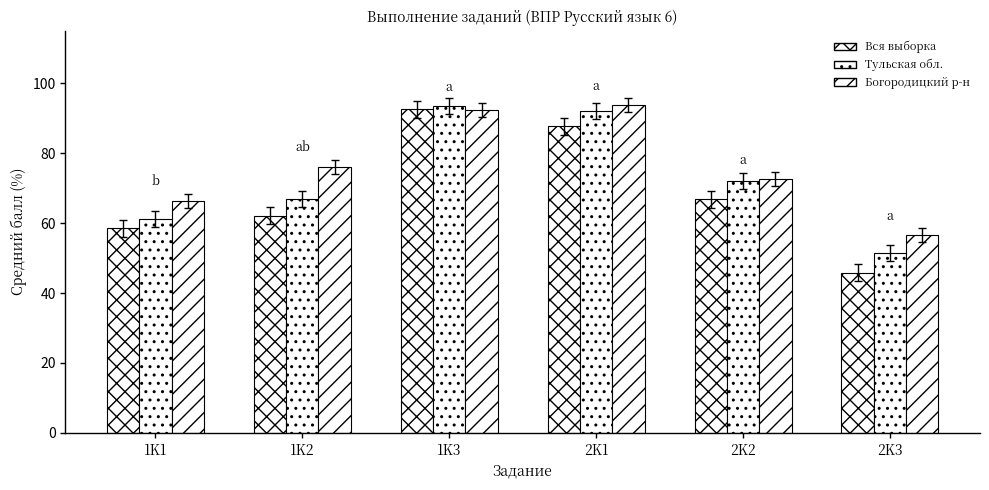

How many bars are there in each group?

3